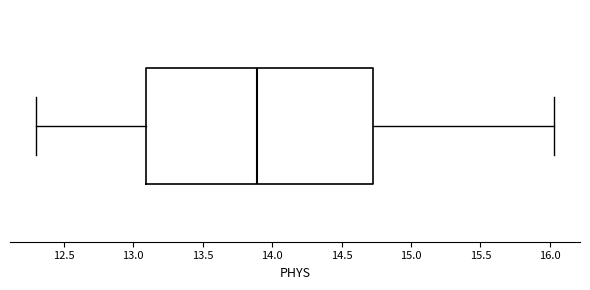

Read this box plot against the x-axis: the position of the median line, the range covered by the box, and the ends of both whiskers. The values are not printed on the chart, so give them approximately, as read against the axis.

median 13.90, box 13.10 to 14.75, whiskers 12.30 to 16.05